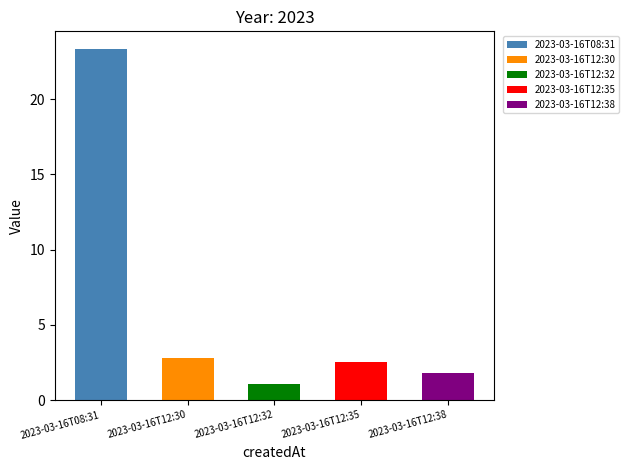

What is the smallest value displayed?

1.1